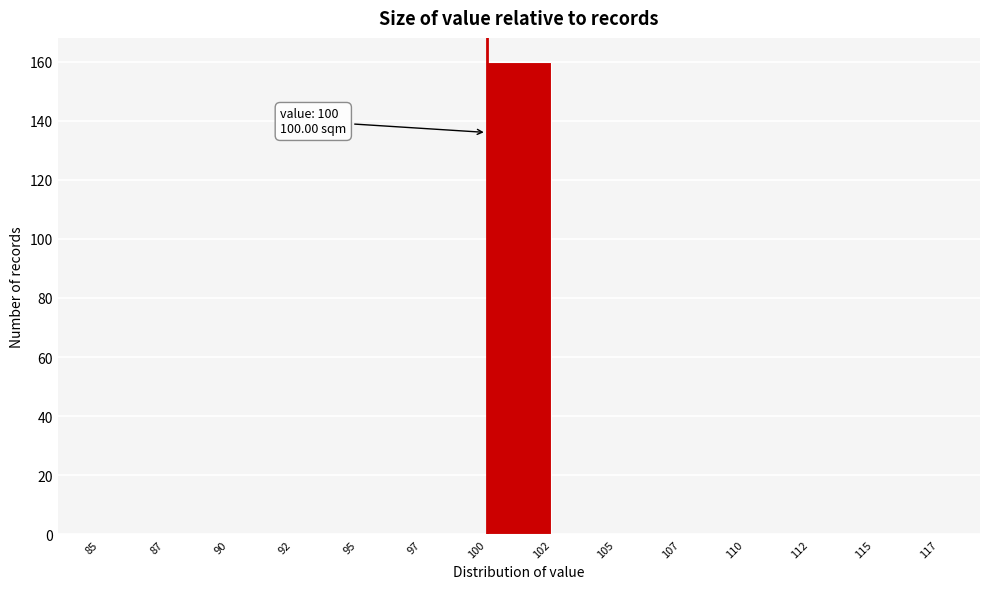

Reading left to right, transcribe all the data shown in this chart.

85=0	87=0	90=0	92=0	95=0	97=0	100=160	102=0	105=0	107=0	110=0	112=0	115=0